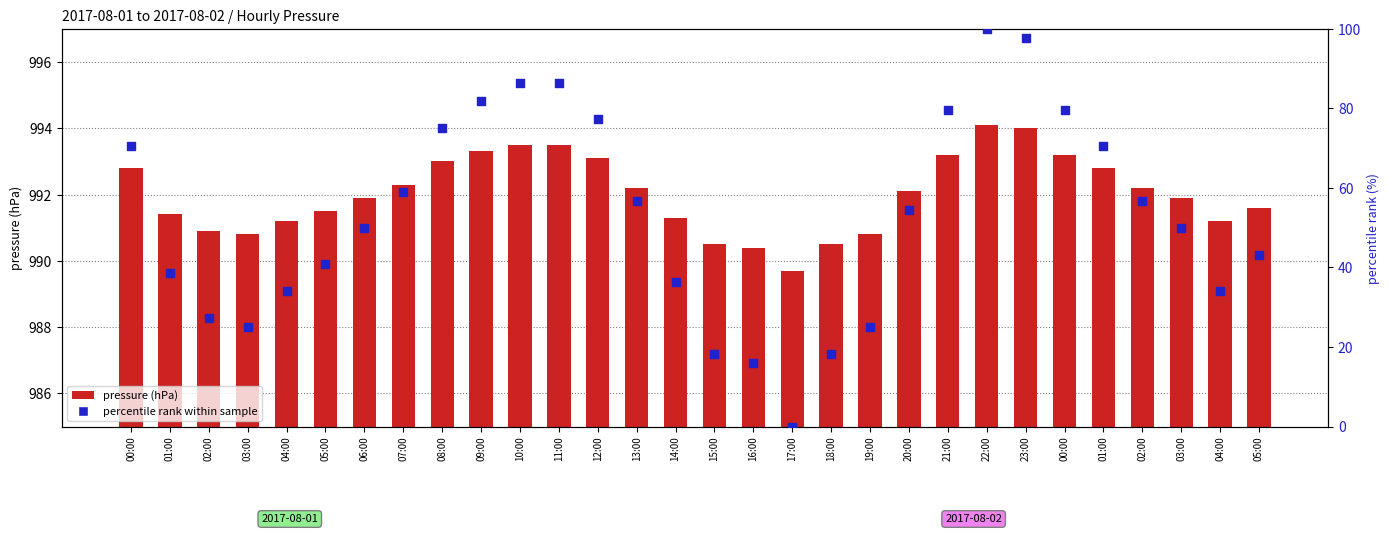

Is the value of pressure (hPa) at 04:00 greater than the value of percentile rank at 23:00?

Yes